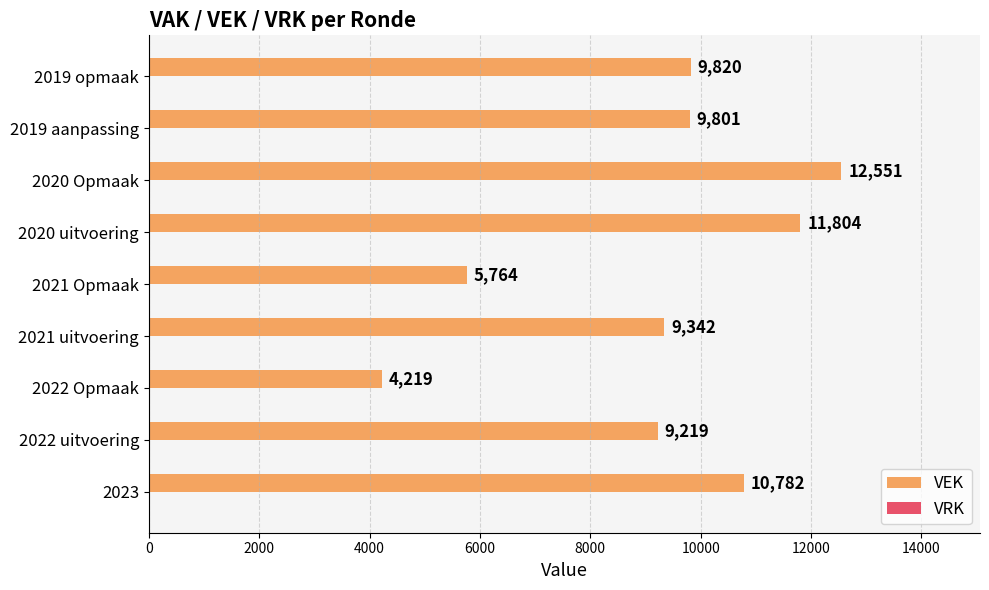

Reading bottom to top, what are all the values shown in this chart?

10782	9219	4219	9342	5764	11804	12551	9801	9820